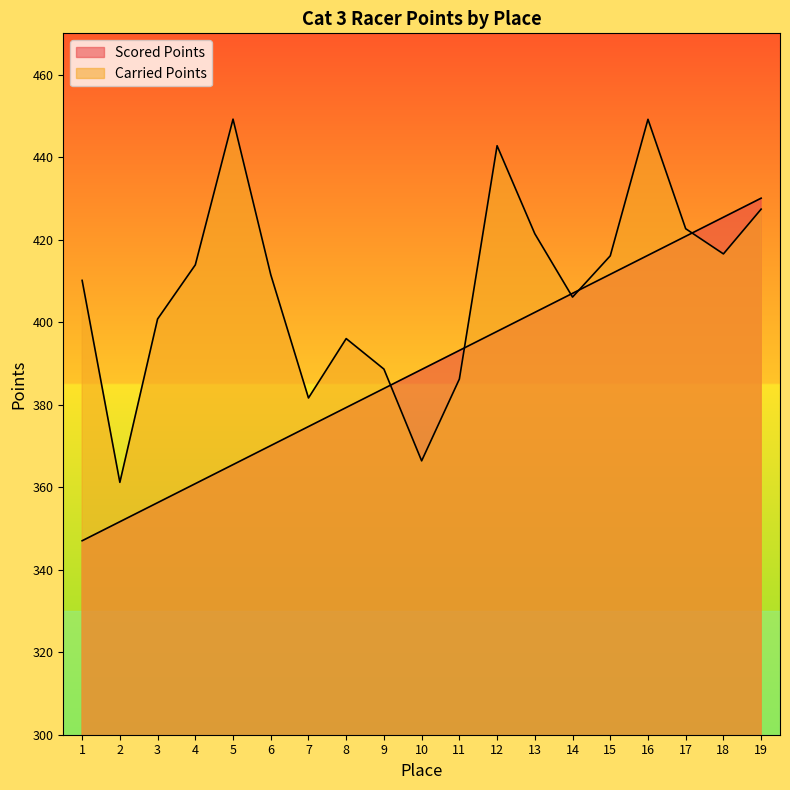

What is the total value across all series at 3?

757.0